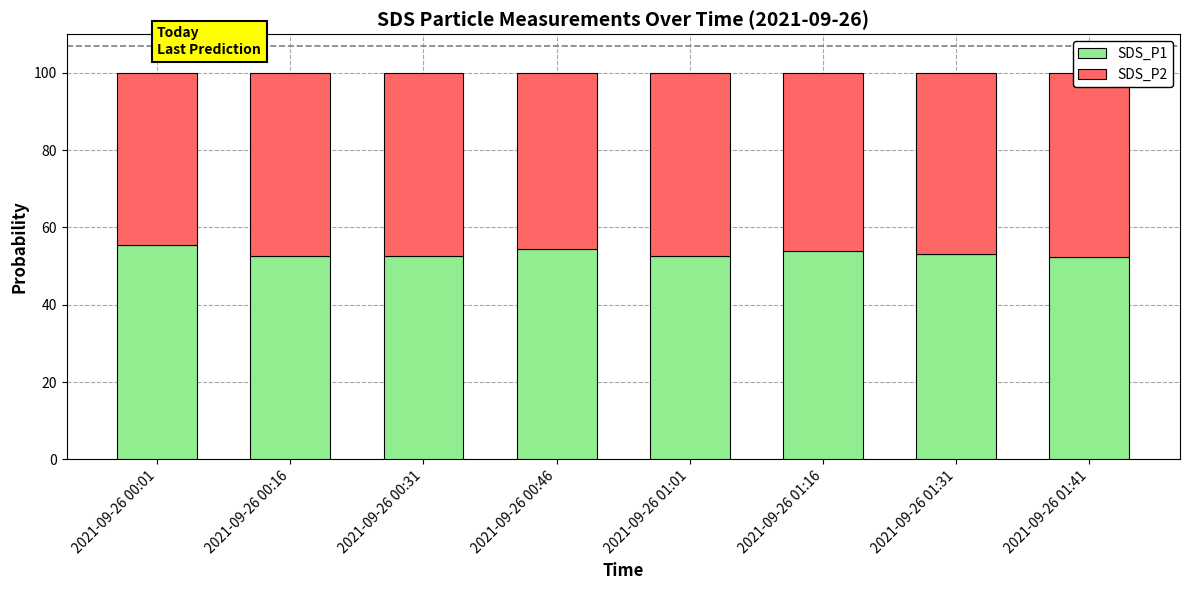

What is the greatest value displayed?

55.3